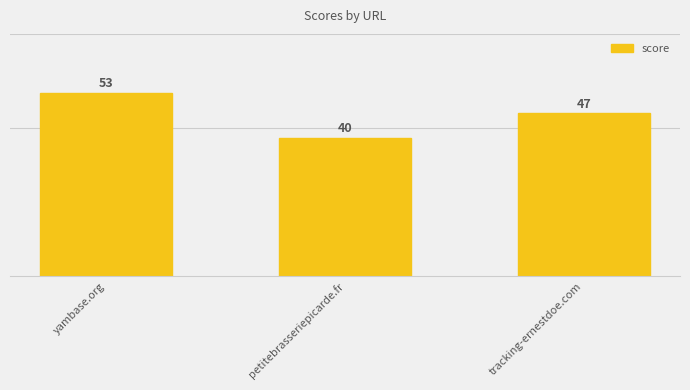

How many series are shown in this chart?

1